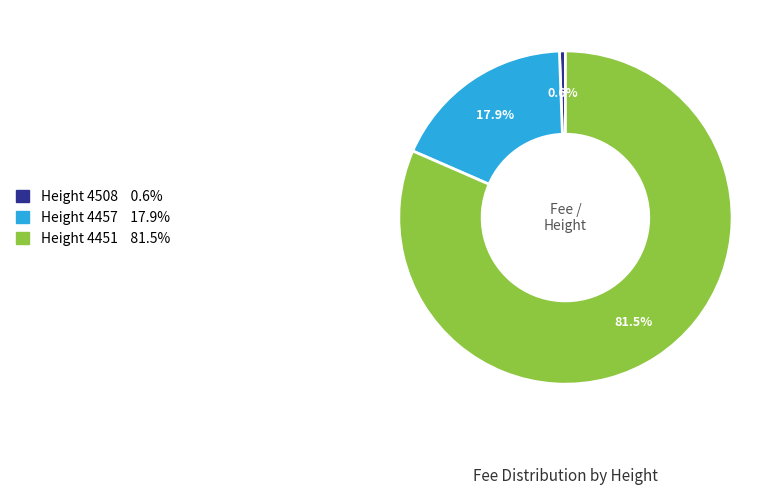

Does any single category account for the majority?

Yes